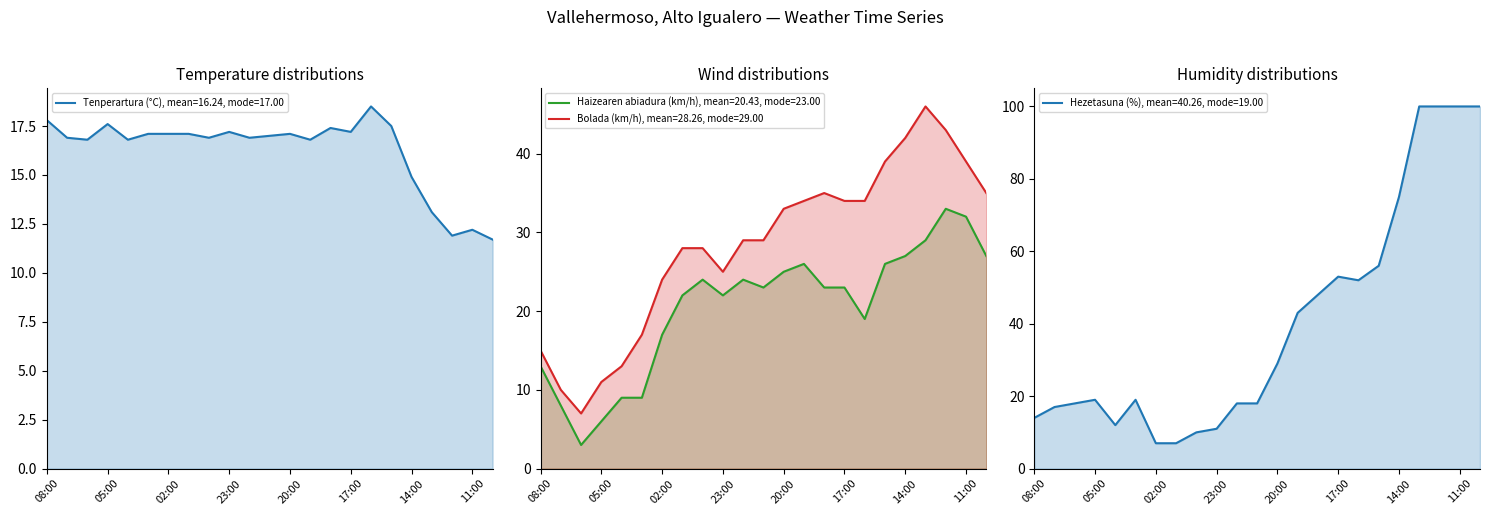

The value of Hezetasuna (%) at 22:00 is 24.2. True or false?

False